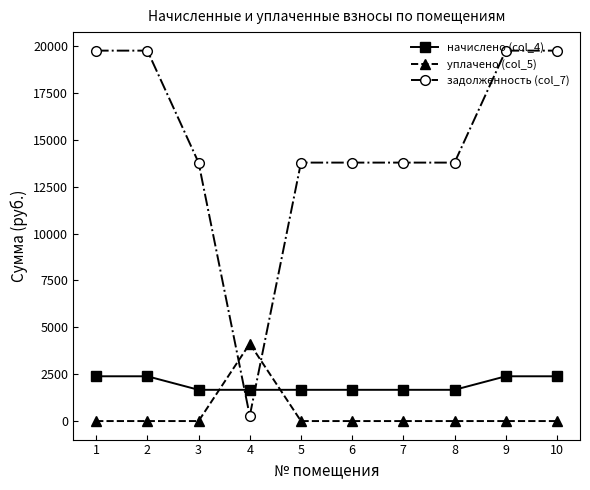

What is the difference between the maximum and second lowest values in the начислено (col_4) series?

721.9